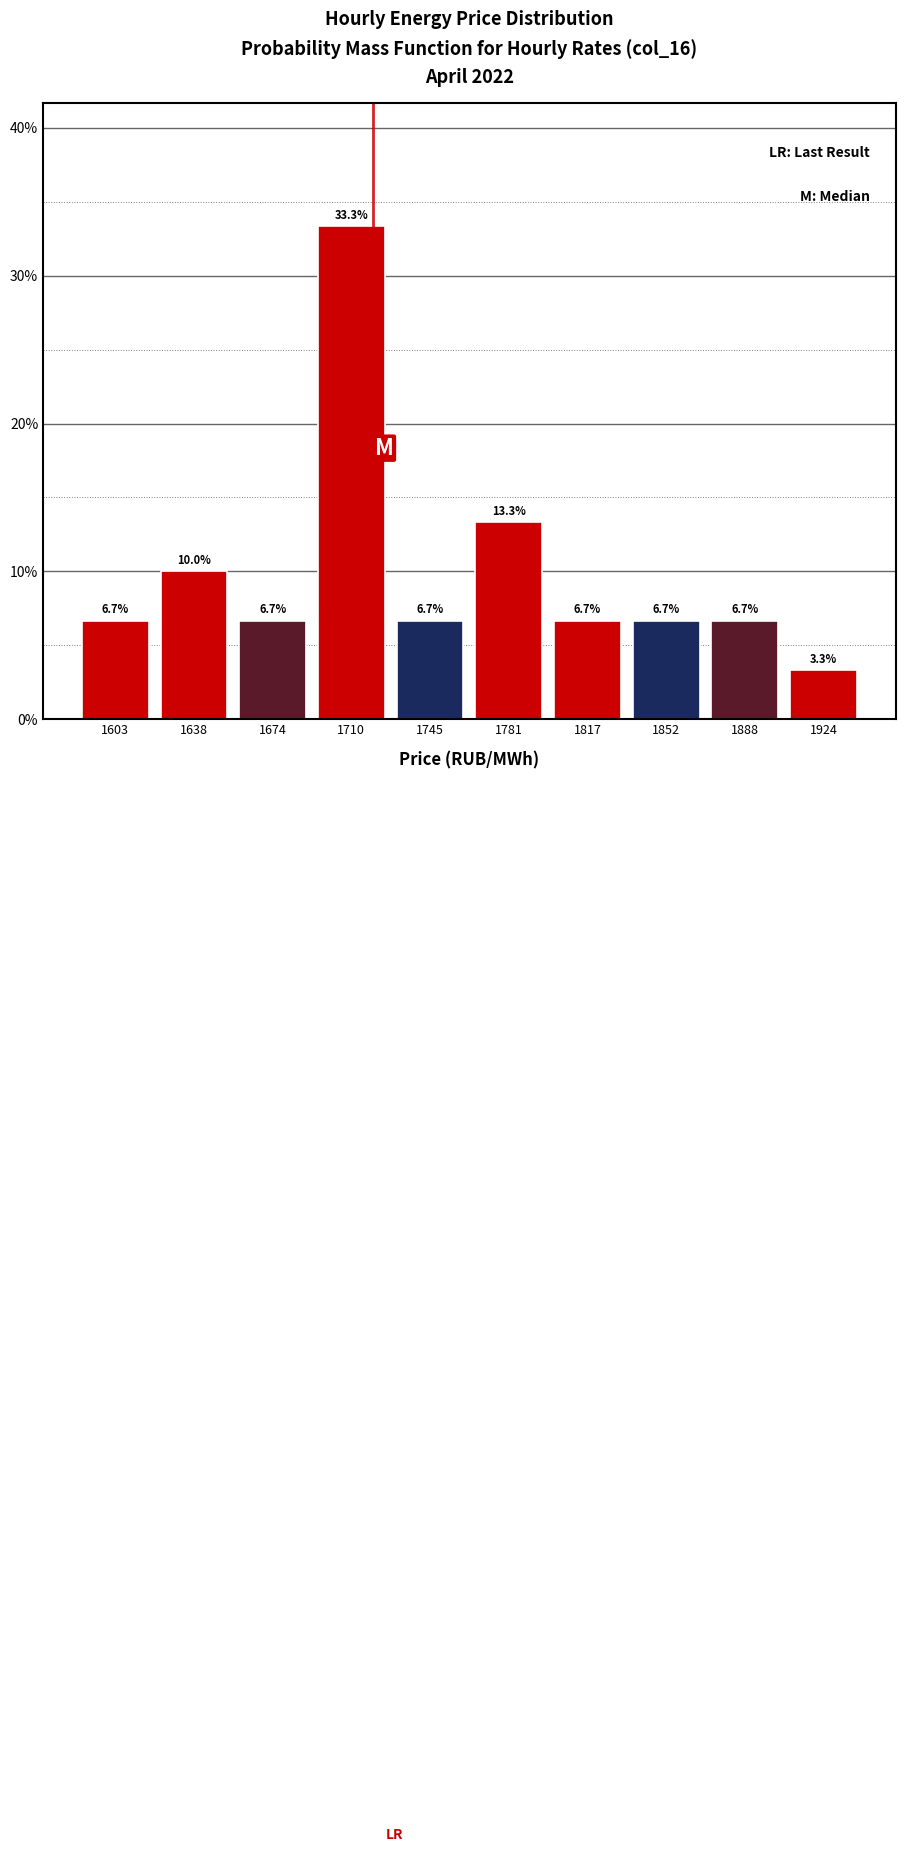

Reading left to right, transcribe this chart: for each bar, give the range it covers on the x-axis and its height. The bar edges are not printed on the chart, so give them approximately, as read against the axis.

1585 to 1620: 6.7
1620 to 1655: 10.0
1655 to 1690: 6.7
1690 to 1730: 33.3
1730 to 1765: 6.7
1765 to 1800: 13.3
1800 to 1835: 6.7
1835 to 1870: 6.7
1870 to 1905: 6.7
1905 to 1940: 3.3